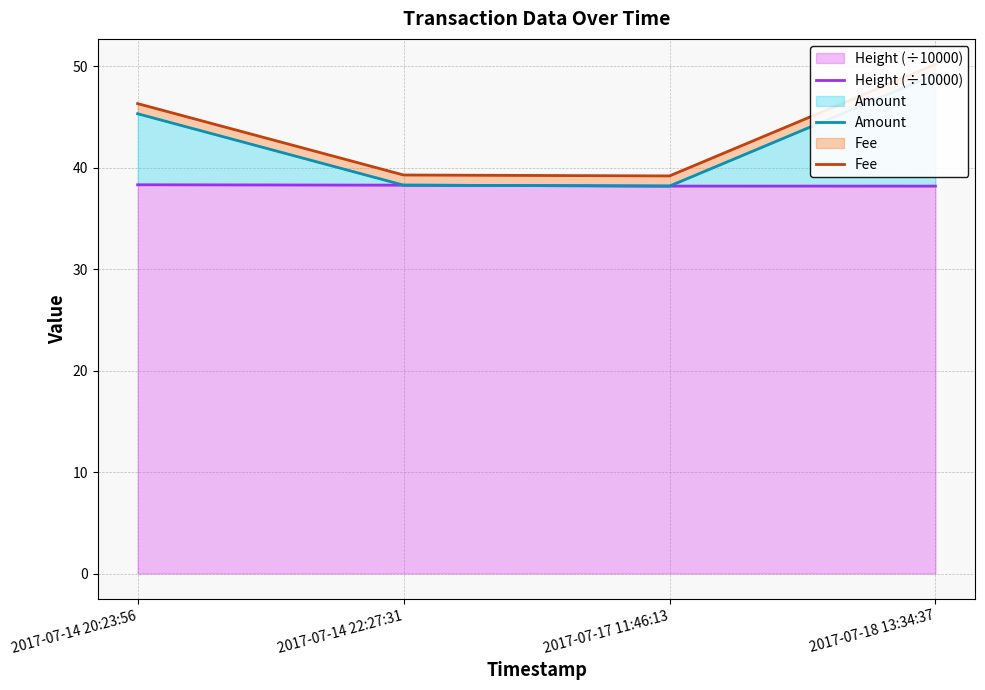

True or false: Amount and Fee intersect in this chart.

False